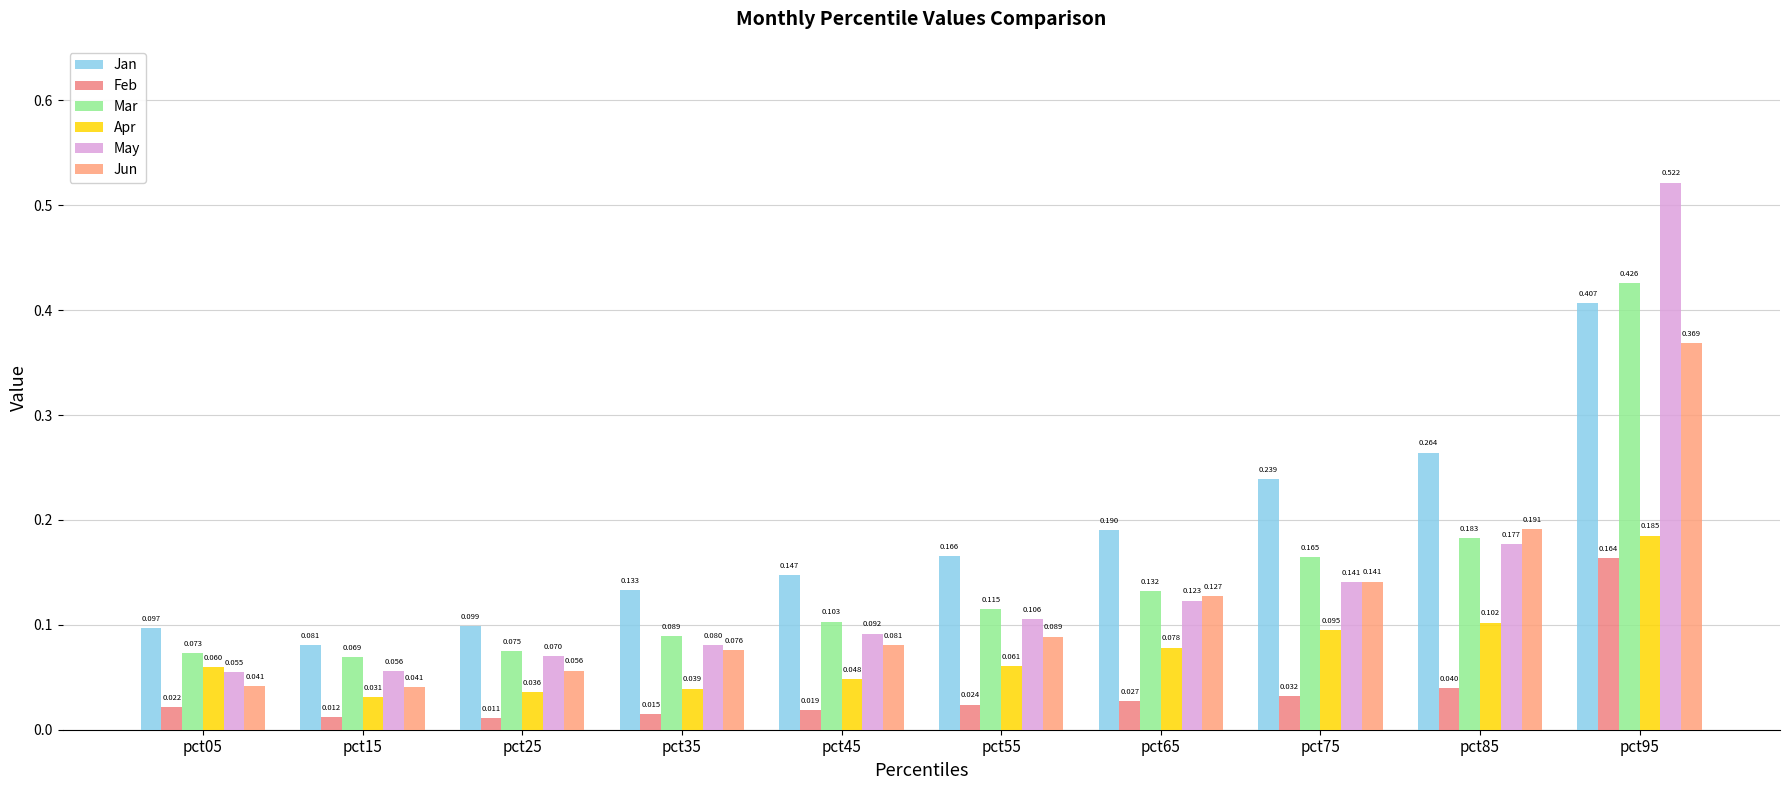

Reading left to right, what are all the values shown in this chart?

Jan: 0.1	0.1	0.1	0.1	0.1	0.2	0.2	0.2	0.3	0.4
Feb: 0.0	0.0	0.0	0.0	0.0	0.0	0.0	0.0	0.0	0.2
Mar: 0.1	0.1	0.1	0.1	0.1	0.1	0.1	0.2	0.2	0.4
Apr: 0.1	0.0	0.0	0.0	0.0	0.1	0.1	0.1	0.1	0.2
May: 0.1	0.1	0.1	0.1	0.1	0.1	0.1	0.1	0.2	0.5
Jun: 0.0	0.0	0.1	0.1	0.1	0.1	0.1	0.1	0.2	0.4